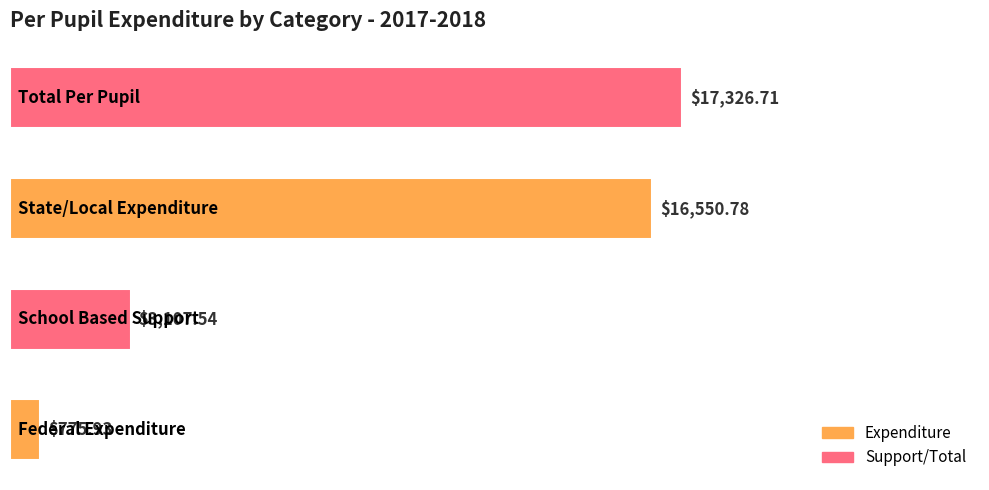

What is the difference between the maximum and second lowest values?

14219.2